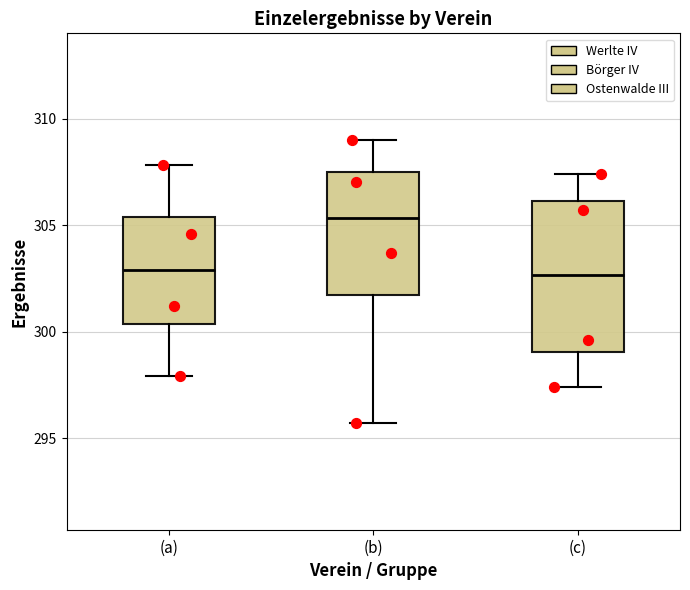

Reading left to right, transcribe this box plot: for each box, give where its median line is, the range the box spans, and where its two whiskers end, as read against the y-axis. The values are not printed on the chart, so give them approximately, as read against the axis.

(a): median 303.0, box 300.5 to 305.5, whiskers 298.0 to 308.0
(b): median 305.5, box 301.5 to 307.5, whiskers 295.5 to 309.0
(c): median 302.5, box 299.0 to 306.0, whiskers 297.5 to 307.5